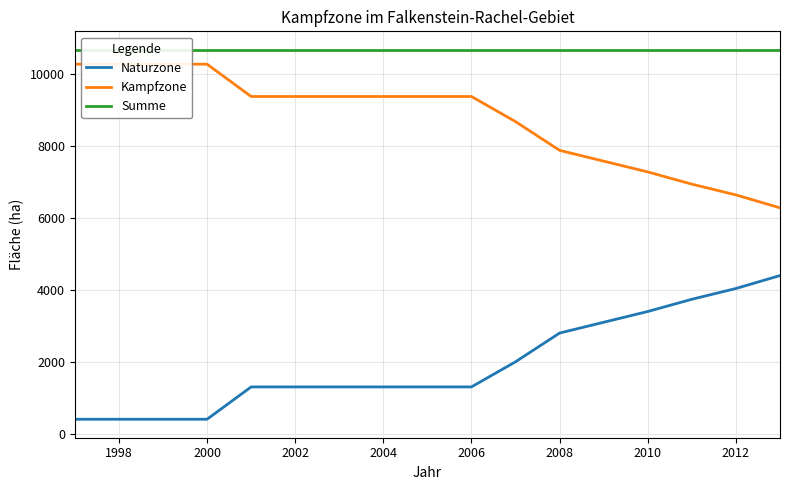

True or false: Kampfzone and Naturzone cross at least once.

False